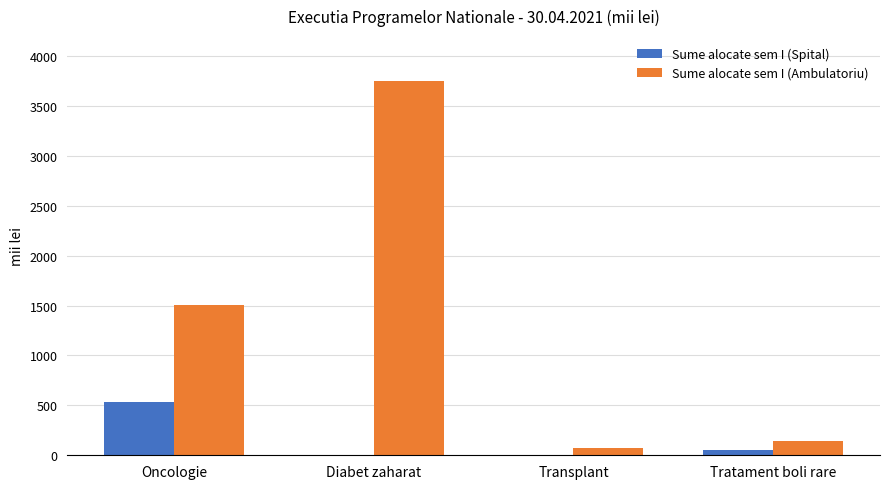

Does the chart contain stacked bars?

No